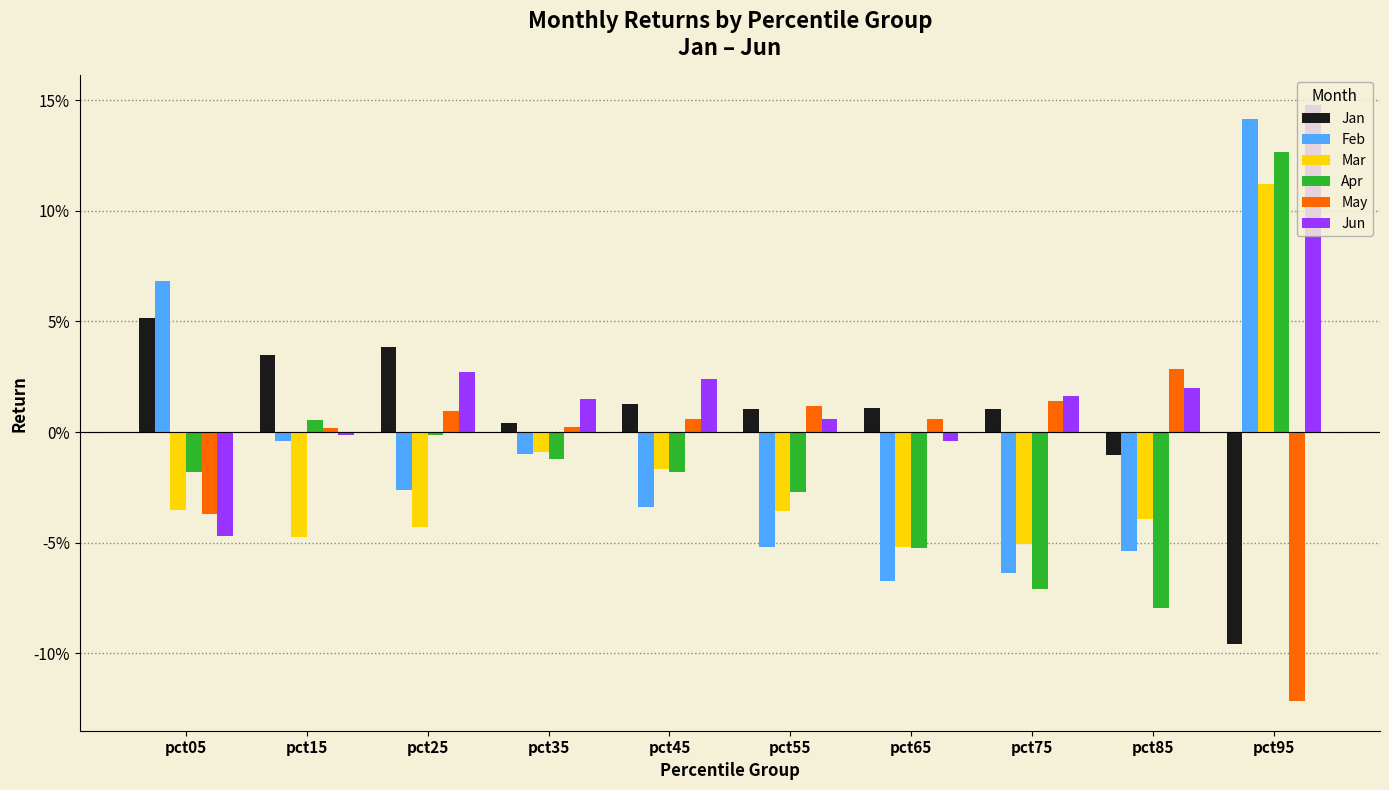

List the labels in order of Jun value, smallest first.

pct05, pct65, pct15, pct55, pct35, pct75, pct85, pct45, pct25, pct95